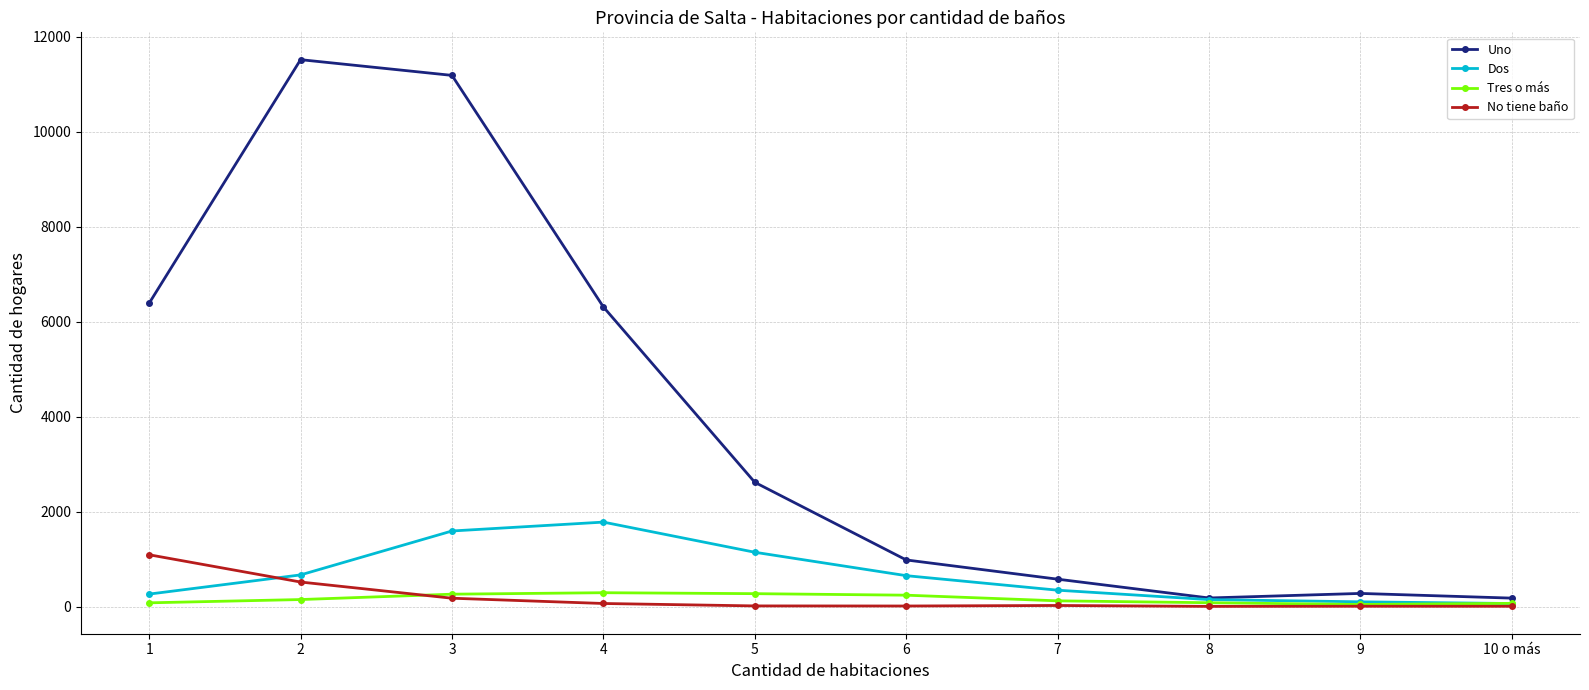

True or false: Uno has a value of 15692 at 2.

False